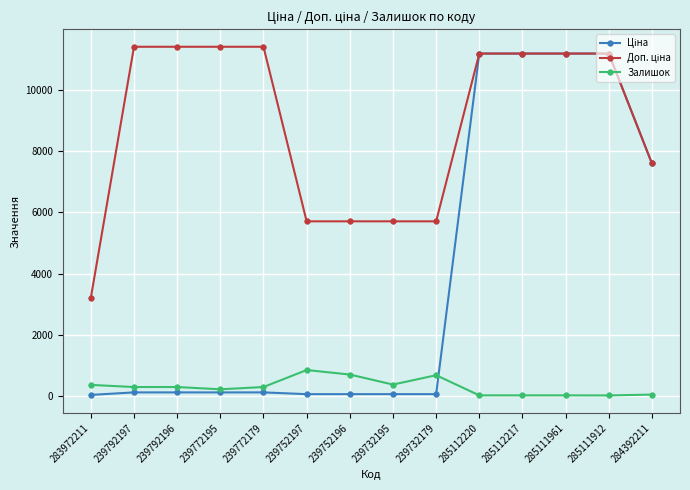

What is the maximum value for Залишок?

845.0